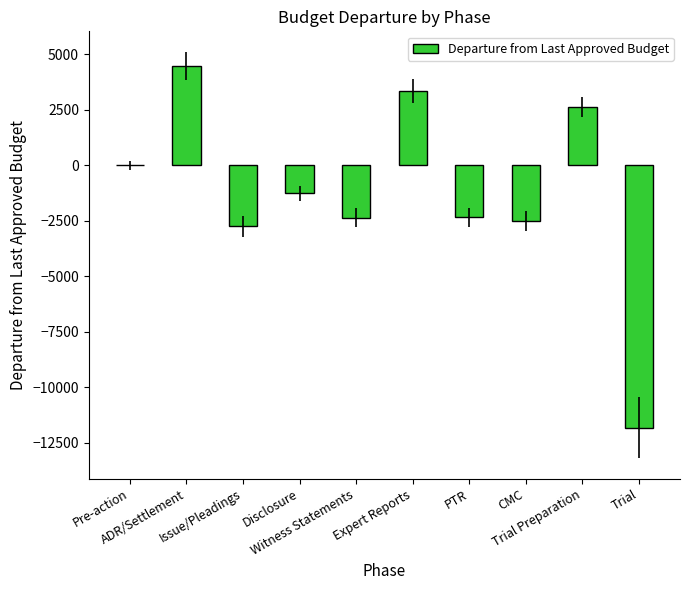

What is the maximum value shown in the chart?

4472.5